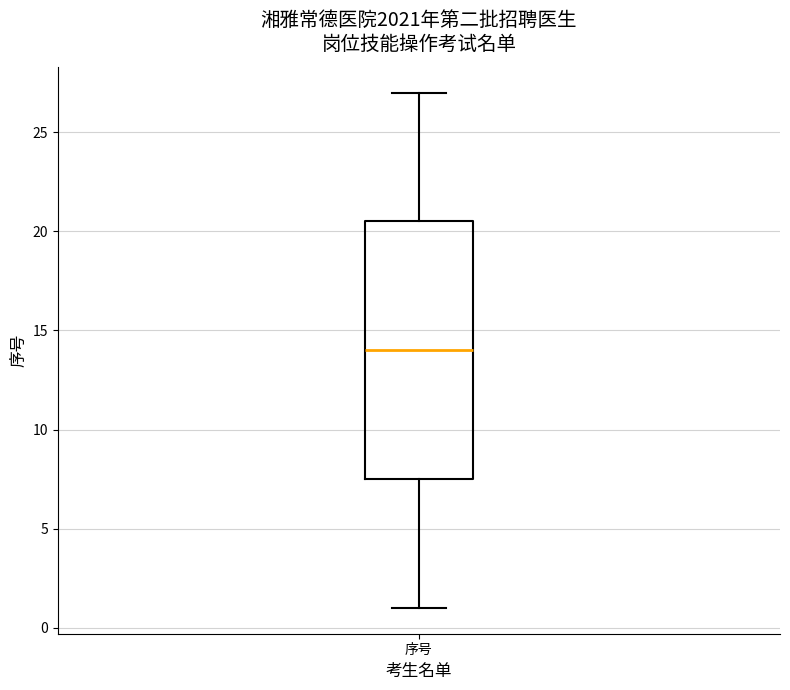

Read this box plot against the y-axis: the position of the median line, the range covered by the box, and the ends of both whiskers. The values are not printed on the chart, so give them approximately, as read against the axis.

median 14.0, box 7.5 to 20.5, whiskers 1.0 to 27.0